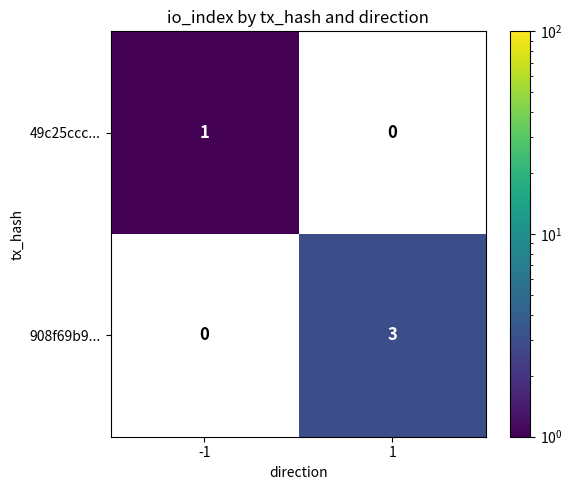

The 908f69b9... series shows 5 at 1. True or false?

False